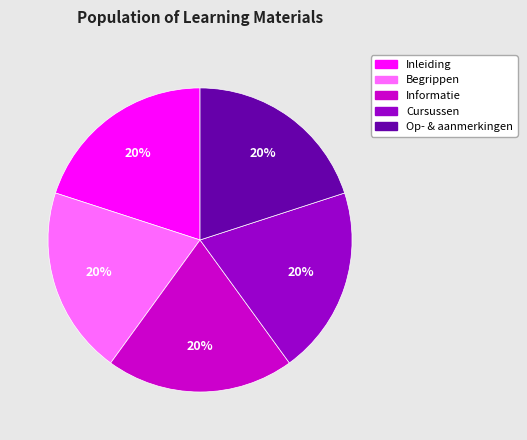

The Informatie slice represents 20% of the pie. True or false?

True